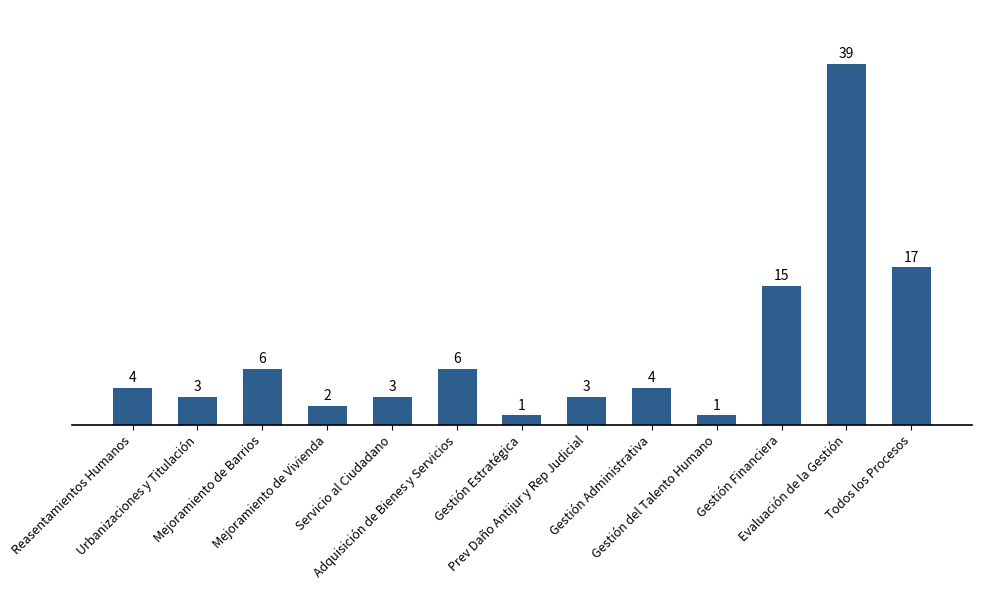

What is the difference between the second highest and minimum values?

16